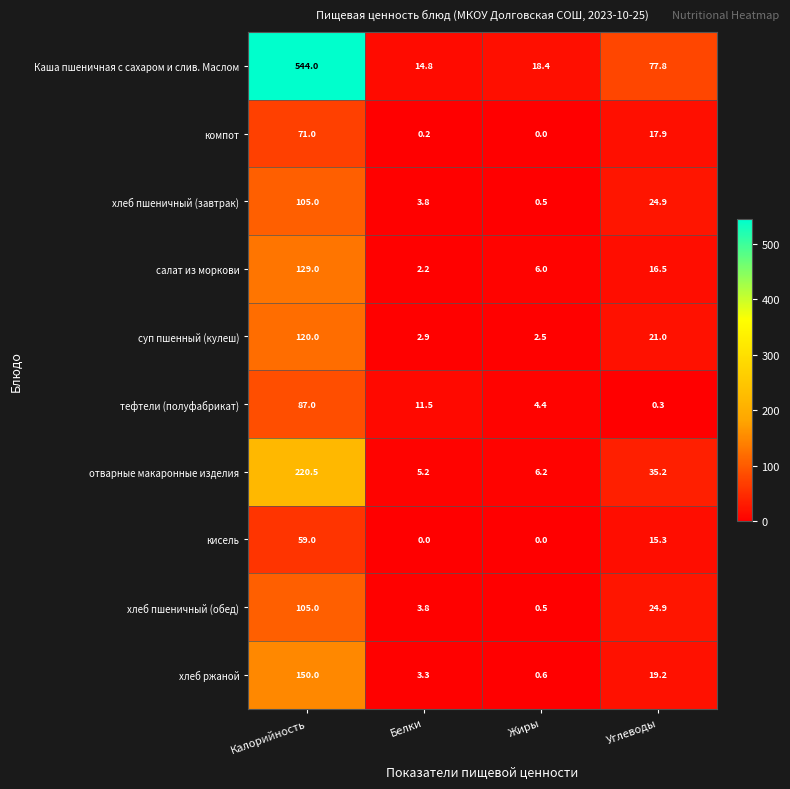

Which series has the widest spread of values?

Каша пшеничная с сахаром и слив. Маслом